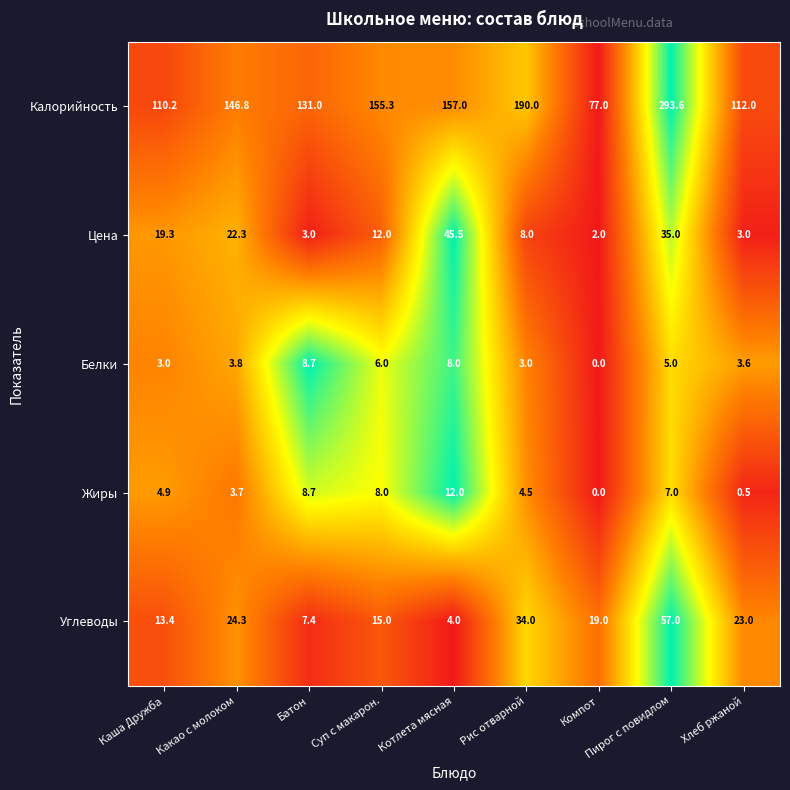

True or false: Калорийность has a value of 293.6 at Пирог с повидлом.

True